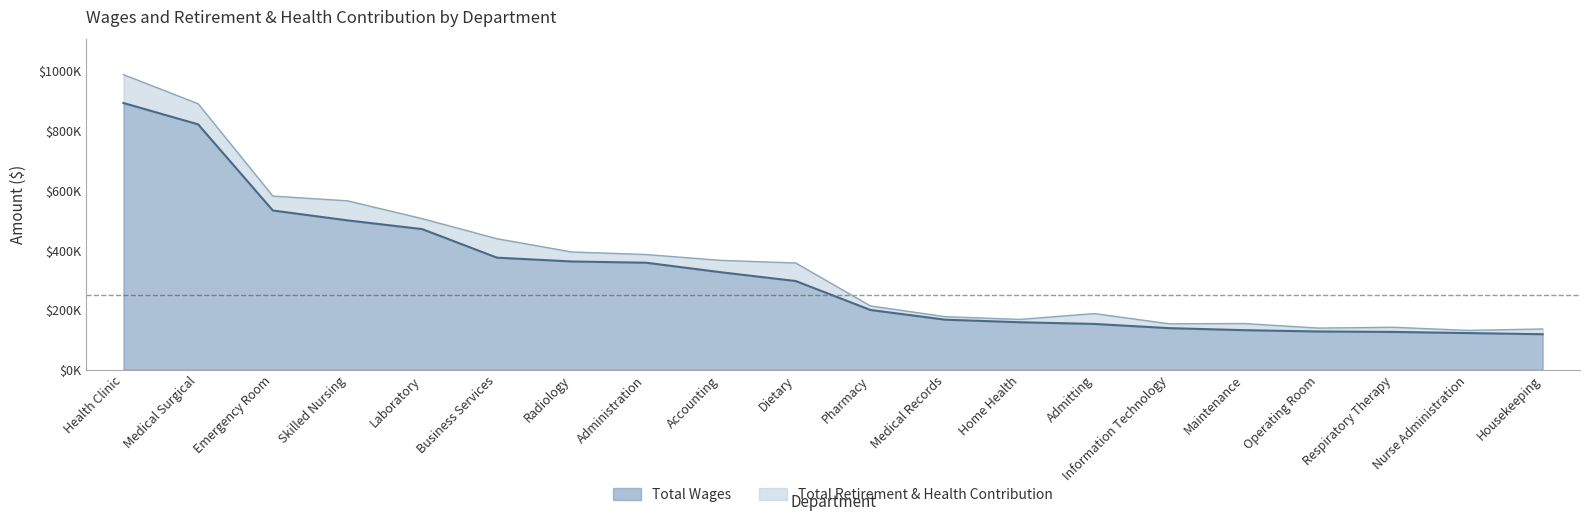

True or false: the data shows 199734 at Pharmacy.

True